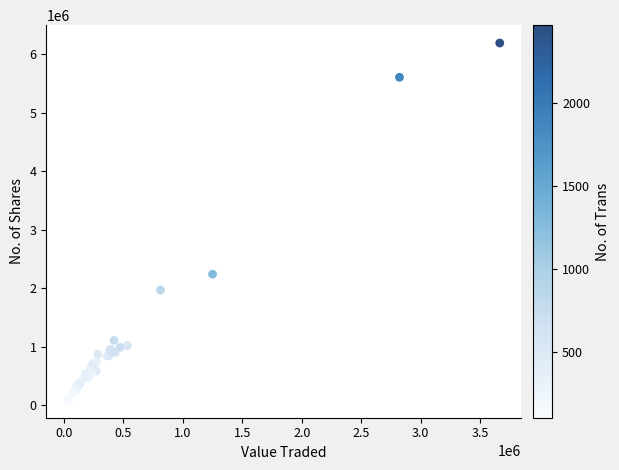

What Y value in the scatter plot is closest to 3141214?

2241289